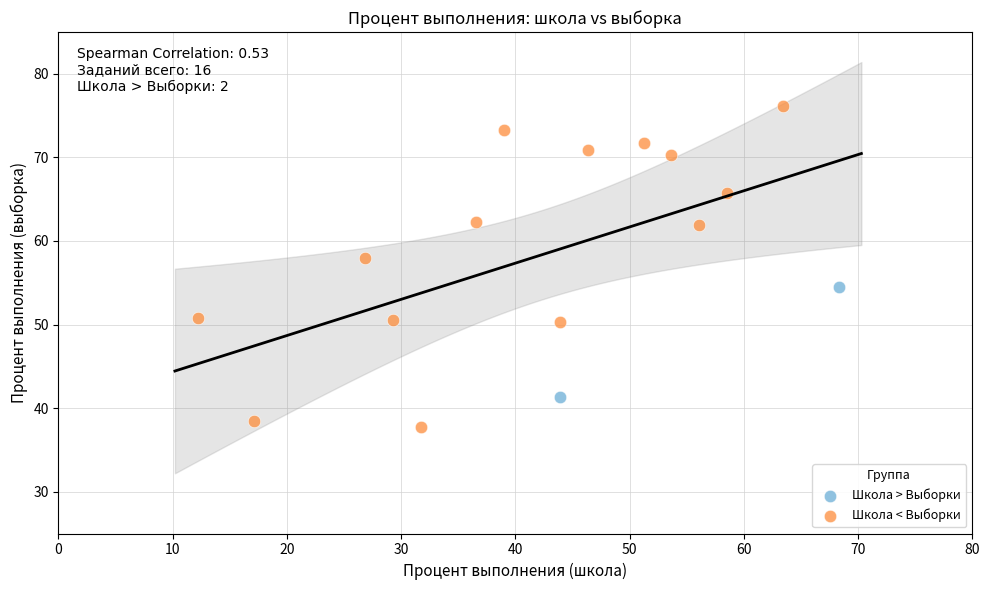

Which series has the widest spread of Y values?

Школа < Выборки